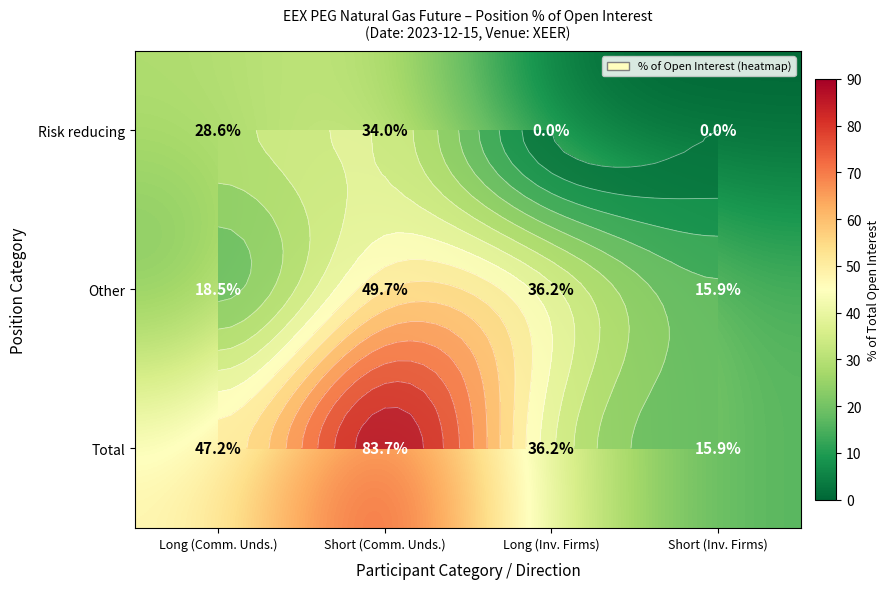

At which label does Total reach its peak?

Short (Comm. Unds.)